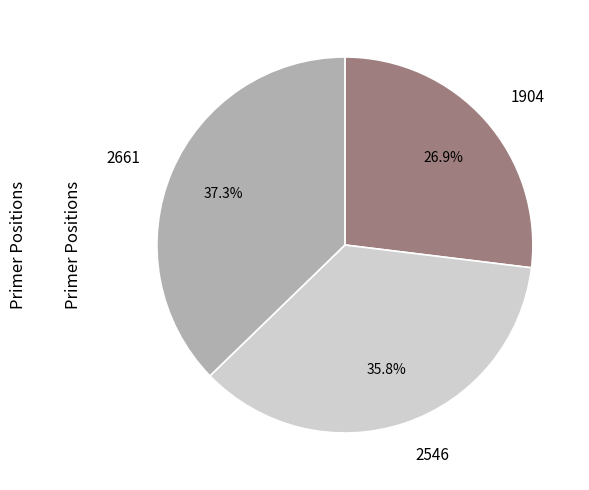

Does any single category account for the majority?

No